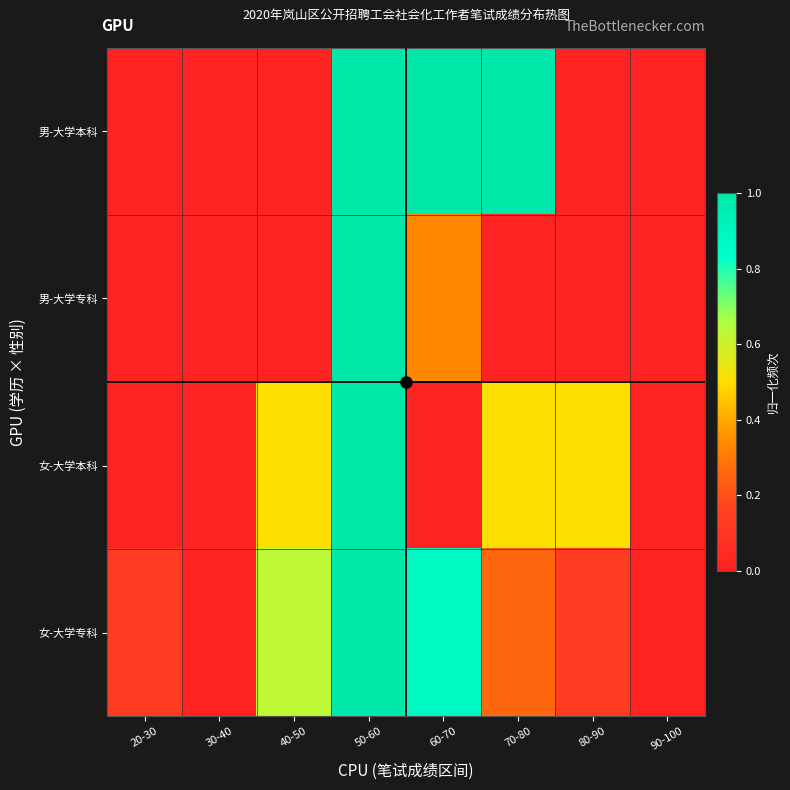

At 40-50, list the series in order from smallest to largest.

男-大学本科, 男-大学专科, 女-大学本科, 女-大学专科